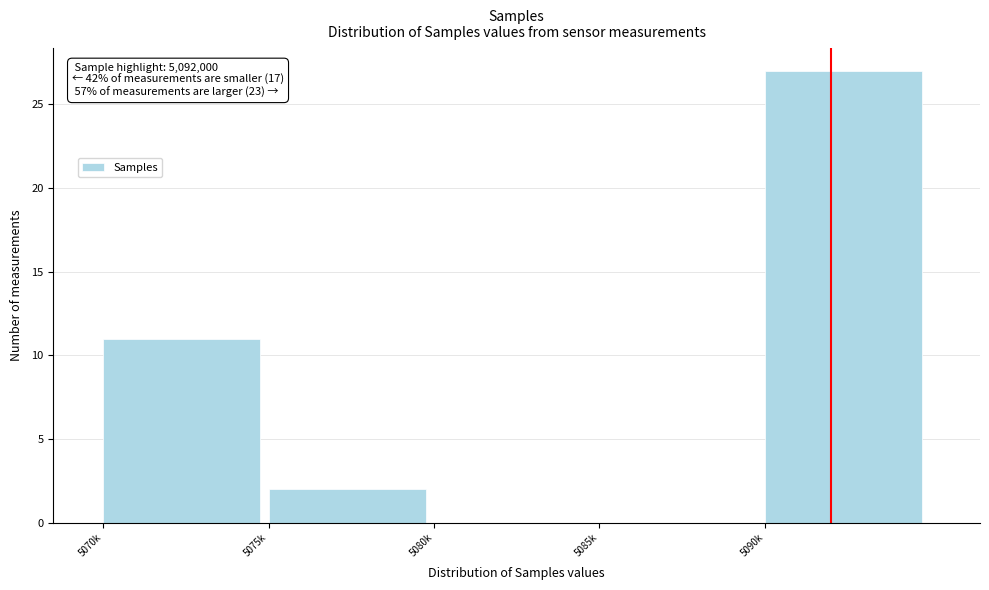

Reading left to right, what are all the values shown in this chart?

5070k=11	5075k=2	5080k=0	5085k=0	5090k=27